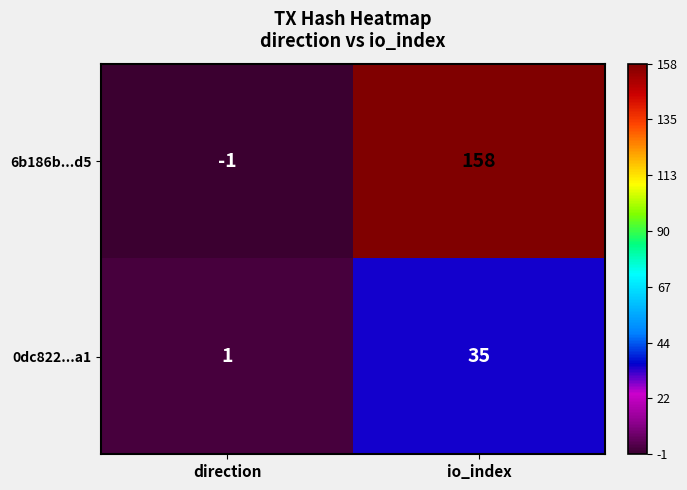

Where is 0dc822...a1 nearest to the value 18?

direction